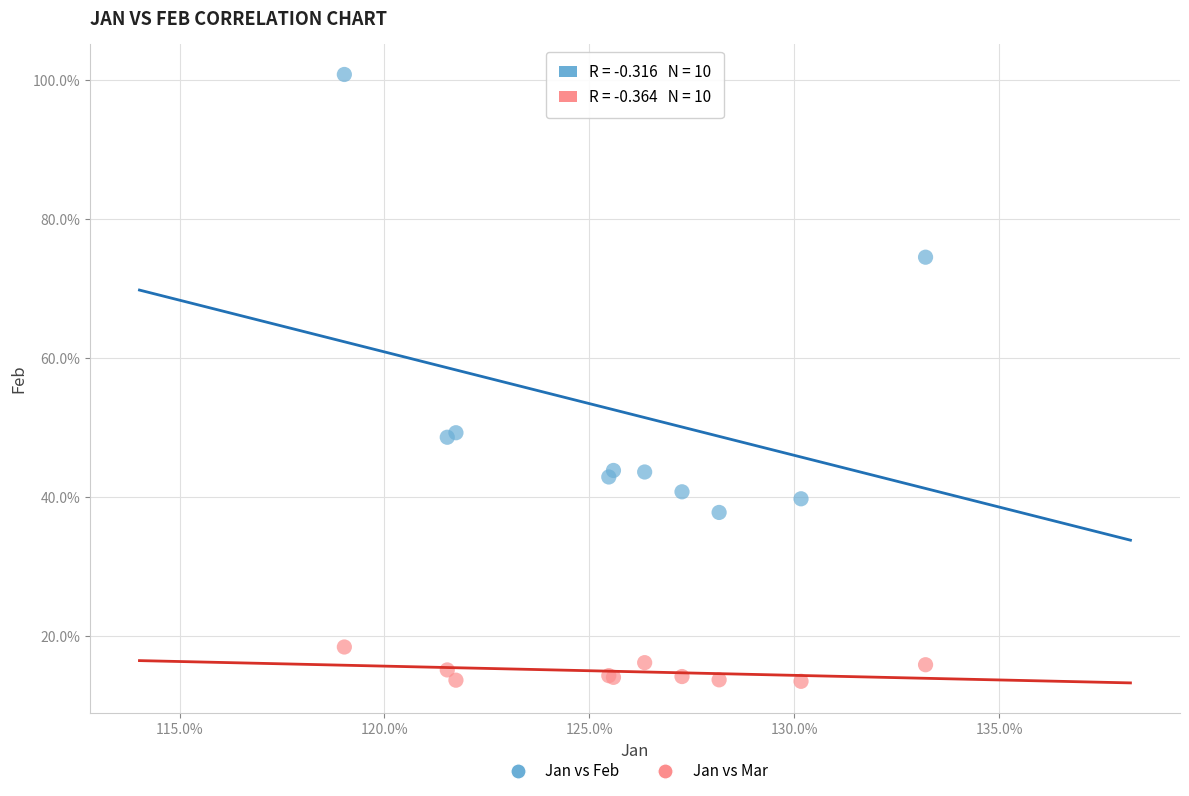

What are all the series names shown in the legend?

Jan vs Feb, Jan vs Mar